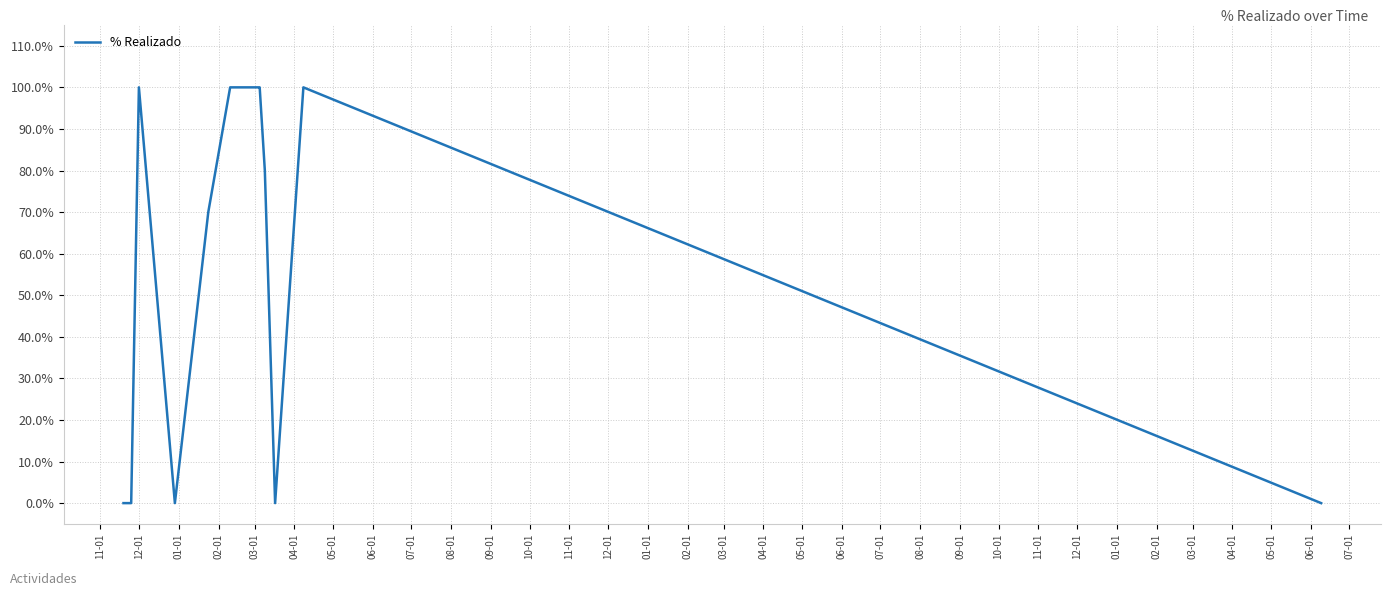

What is the change in value from 11-01 to 08-01?

+100